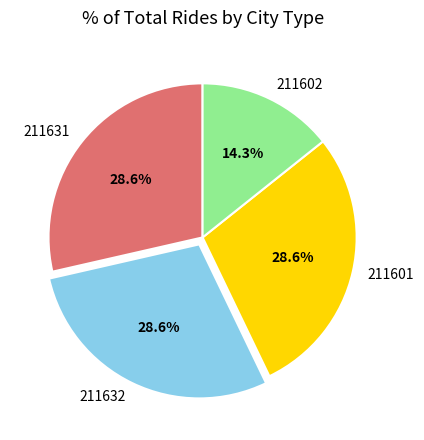

To the nearest percent, what portion does 211631 represent?

29%